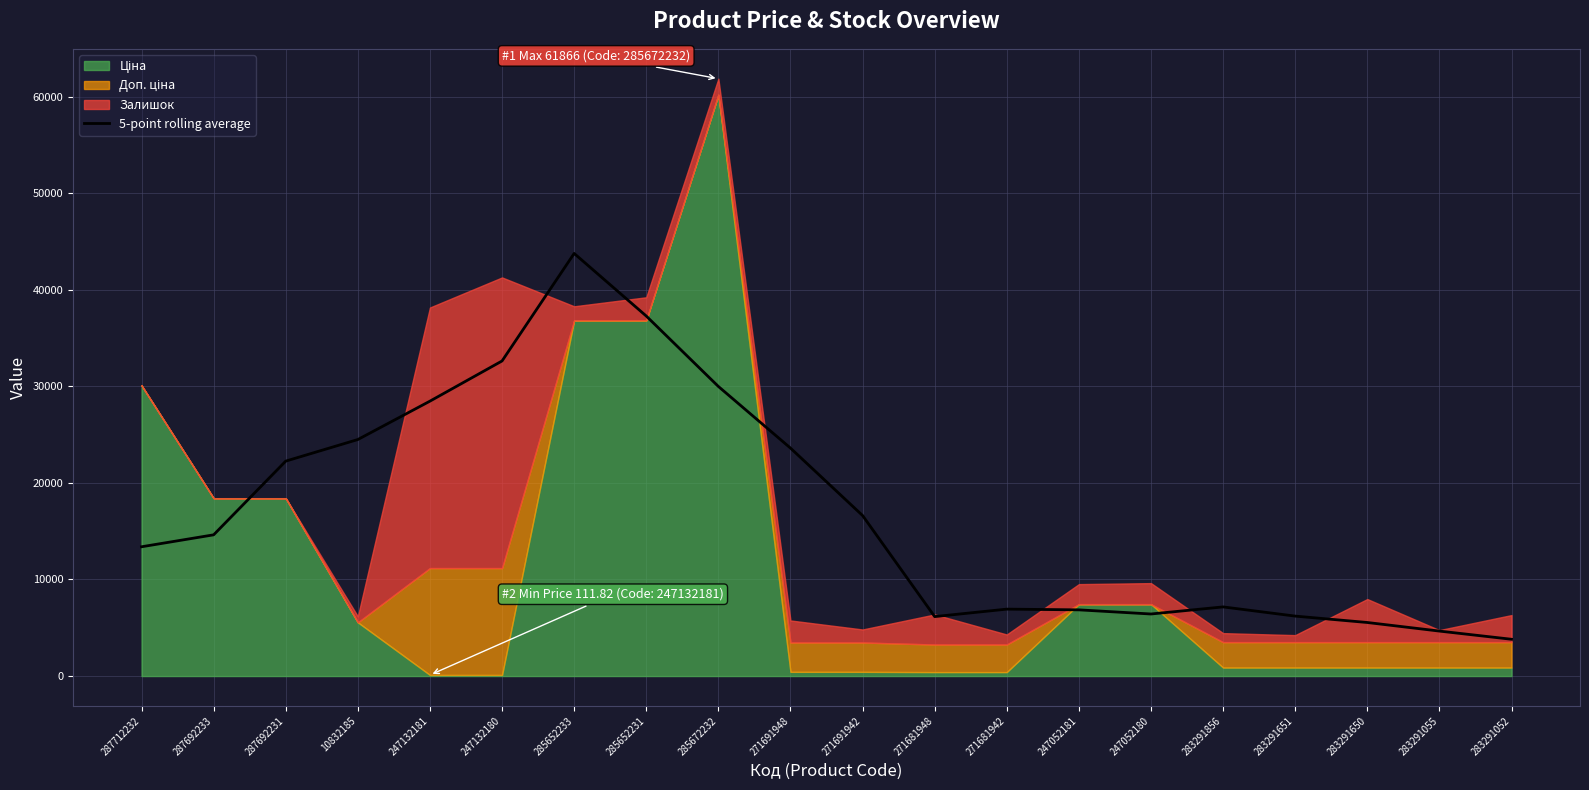

What is the highest value of the 5-point rolling average series?

43769.2